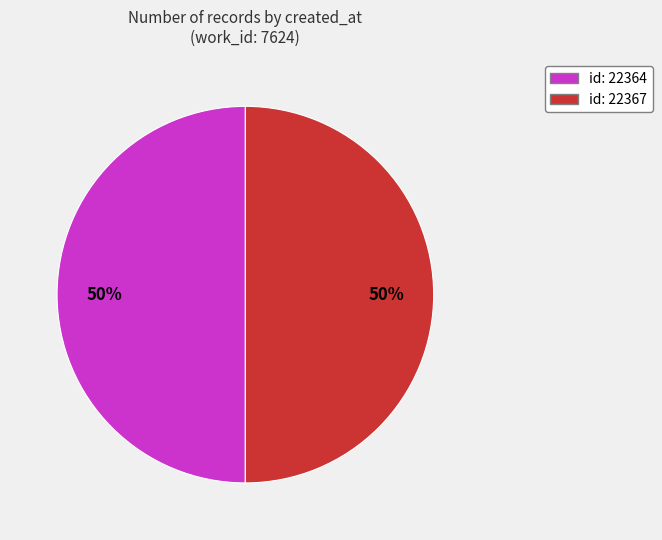

To the nearest percent, what is the average slice percentage?

50%